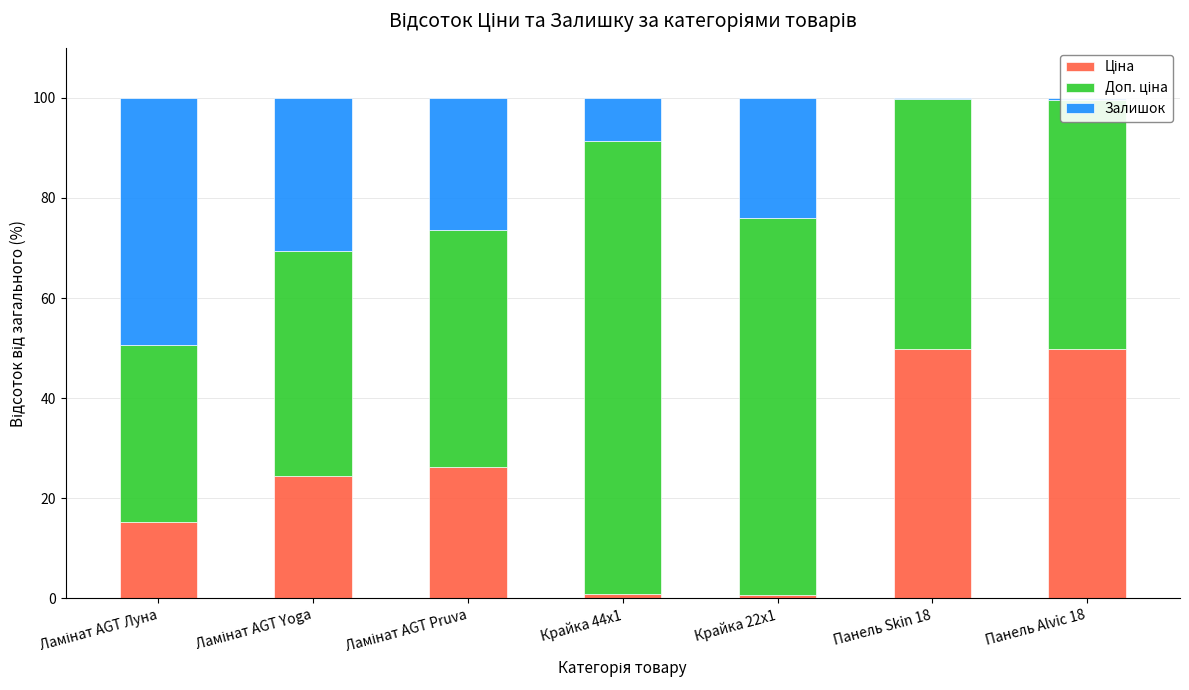

The Ціна series shows 24.5 at Ламінат AGT Yoga. True or false?

True